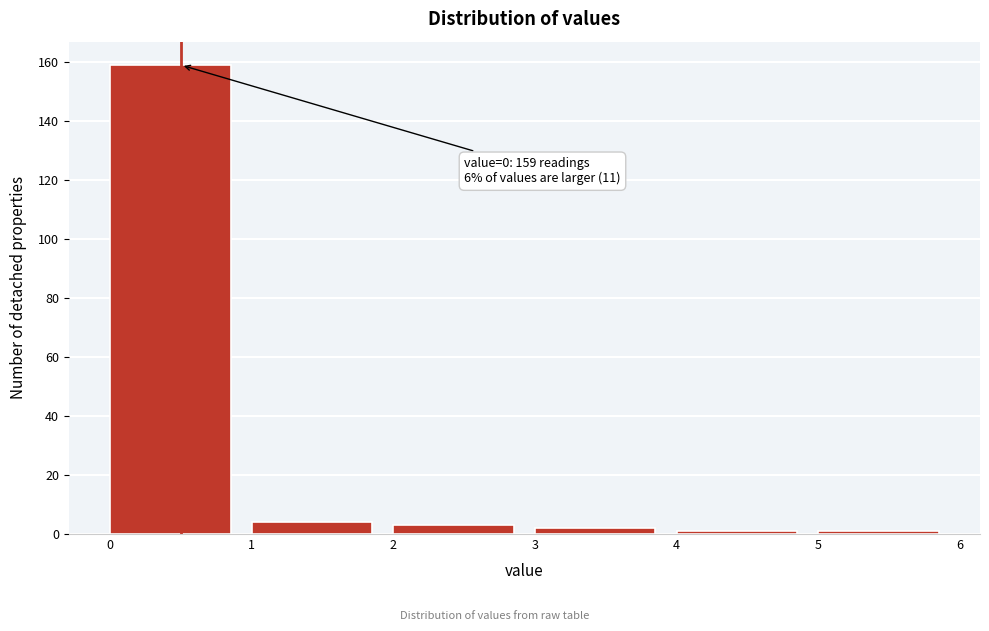

Over which range of the x-axis is the bar tallest?

0 to 1